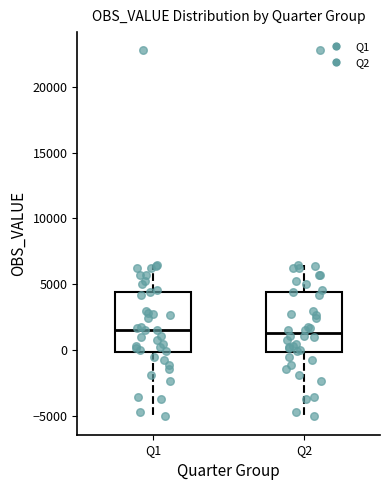

Reading left to right, transcribe this box plot: for each box, give where its median line is, the range the box spans, and where its two whiskers end, as read against the y-axis. The values are not printed on the chart, so give them approximately, as read against the axis.

Q1: median 1500, box 0 to 4500, whiskers -5000 to 6500
Q2: median 1500, box 0 to 4500, whiskers -5000 to 6500